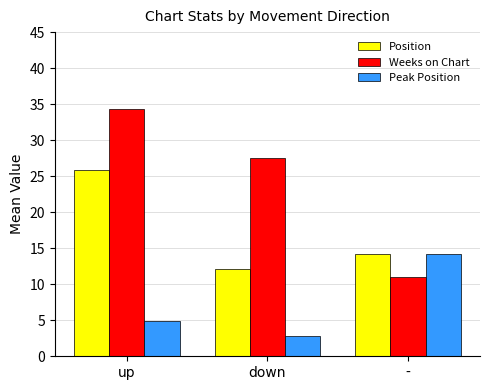

How many groups of bars are there?

3